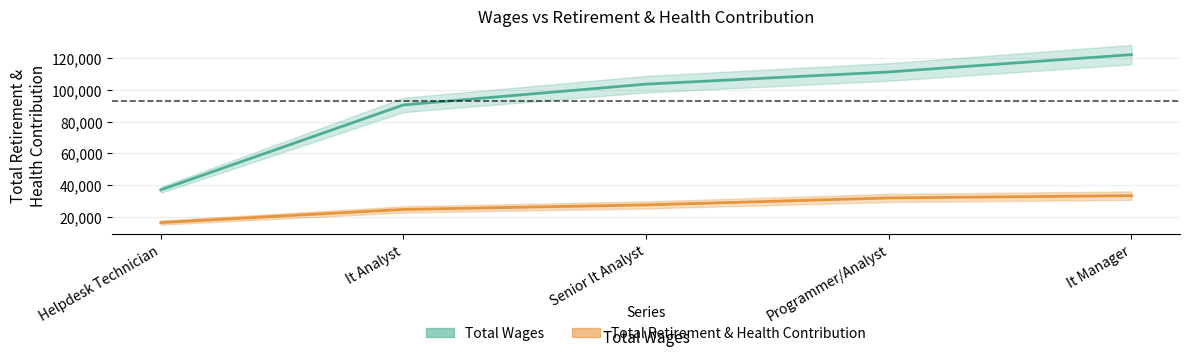

True or false: Total Wages and Total Retirement & Health Contribution cross at least once.

False